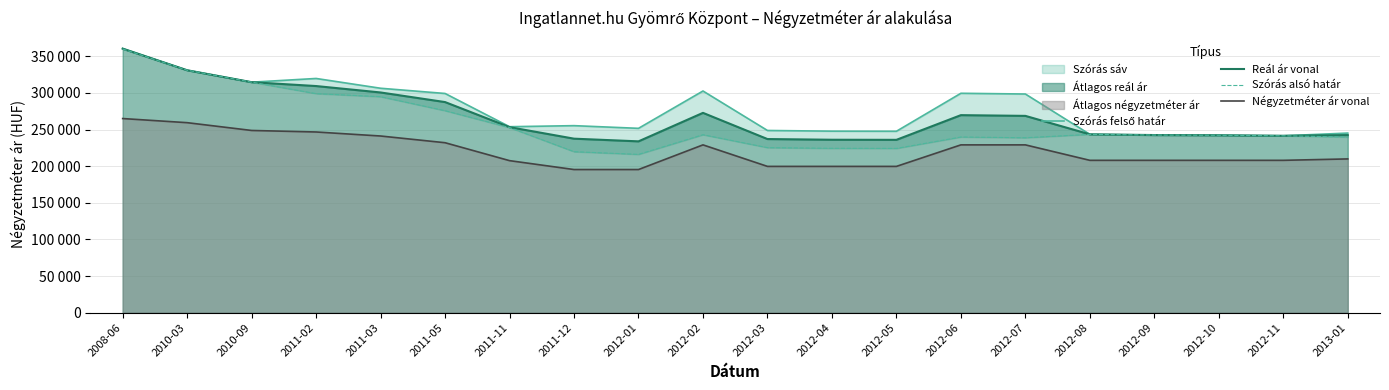

How many data points in Négyzetméter ár vonal are above 209932?

9